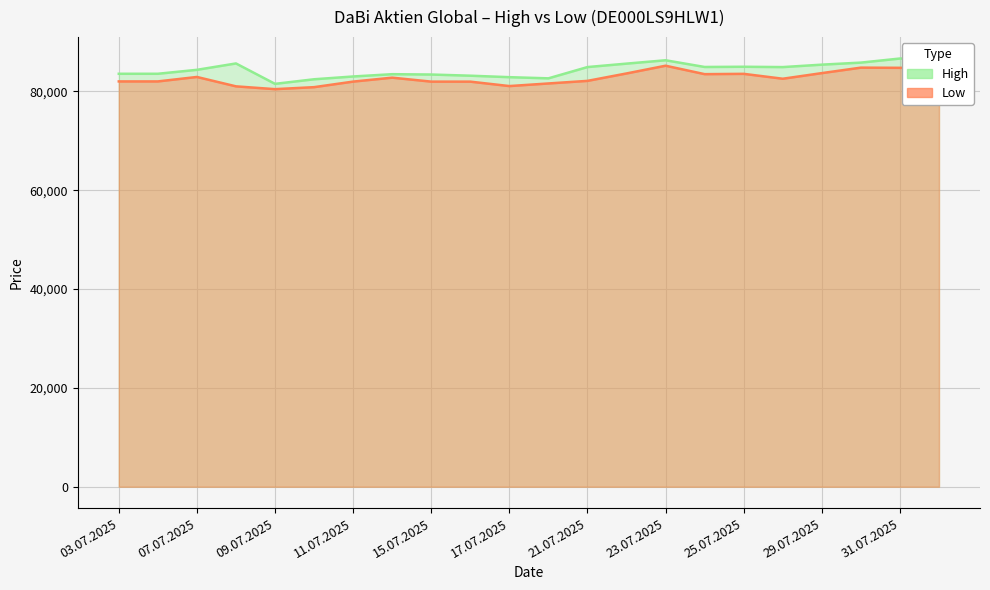

The value of Low at 01.08.2025 is 84776. True or false?

True